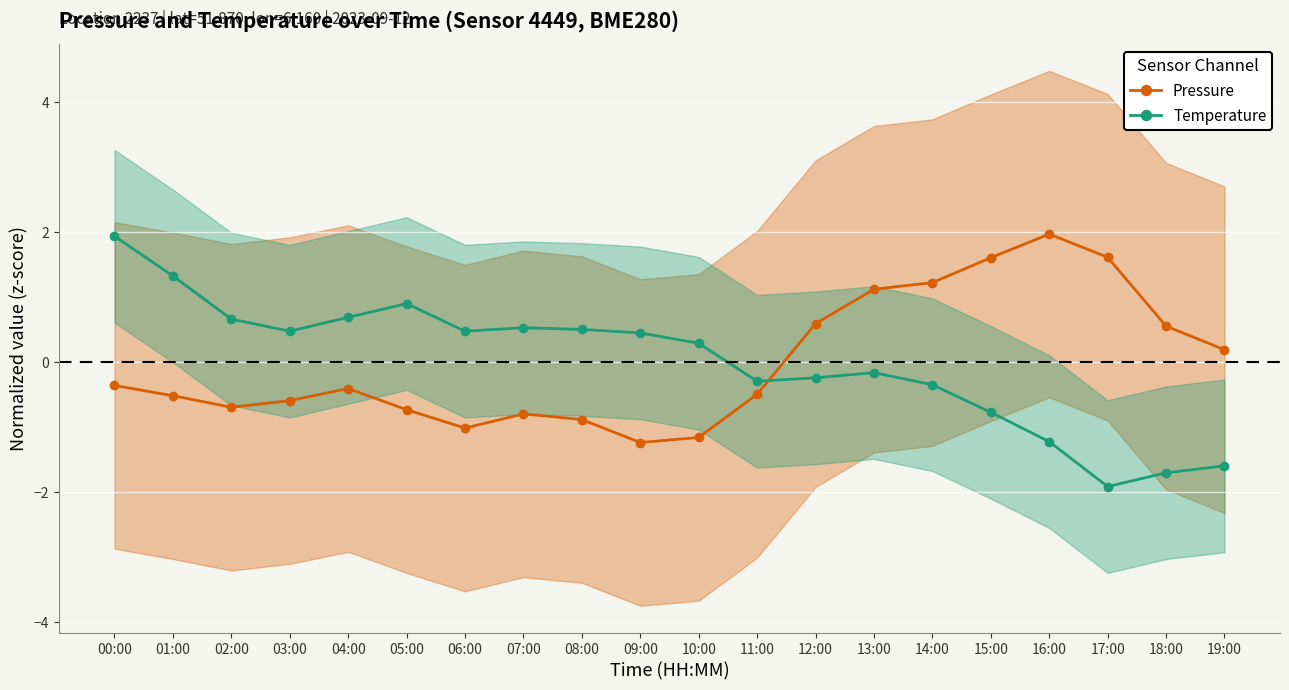

What is the label of the 13th point from the left?

12:00